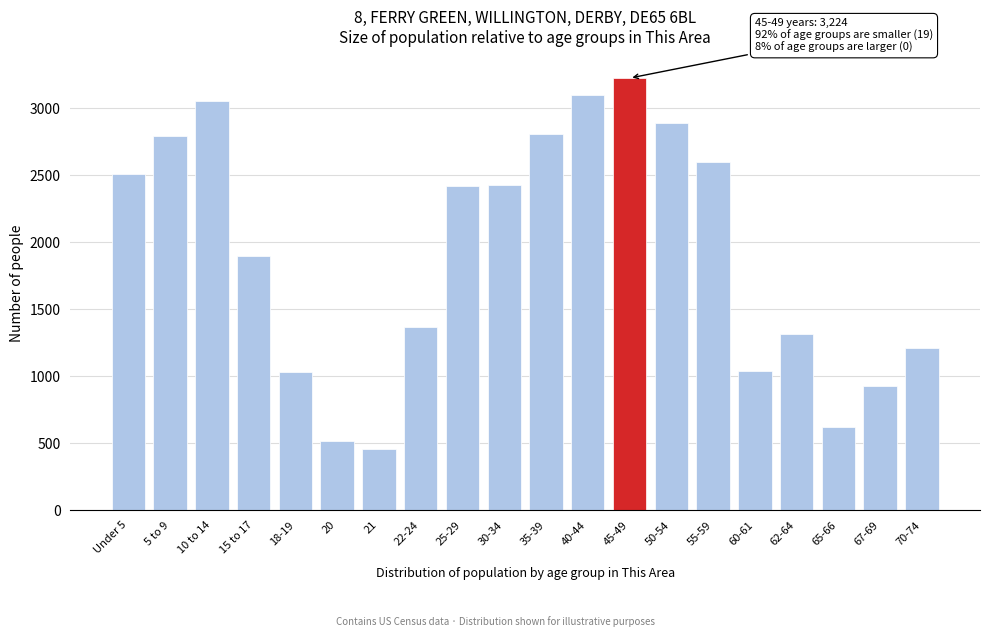

At which label is the value closest to 1838?

15 to 17